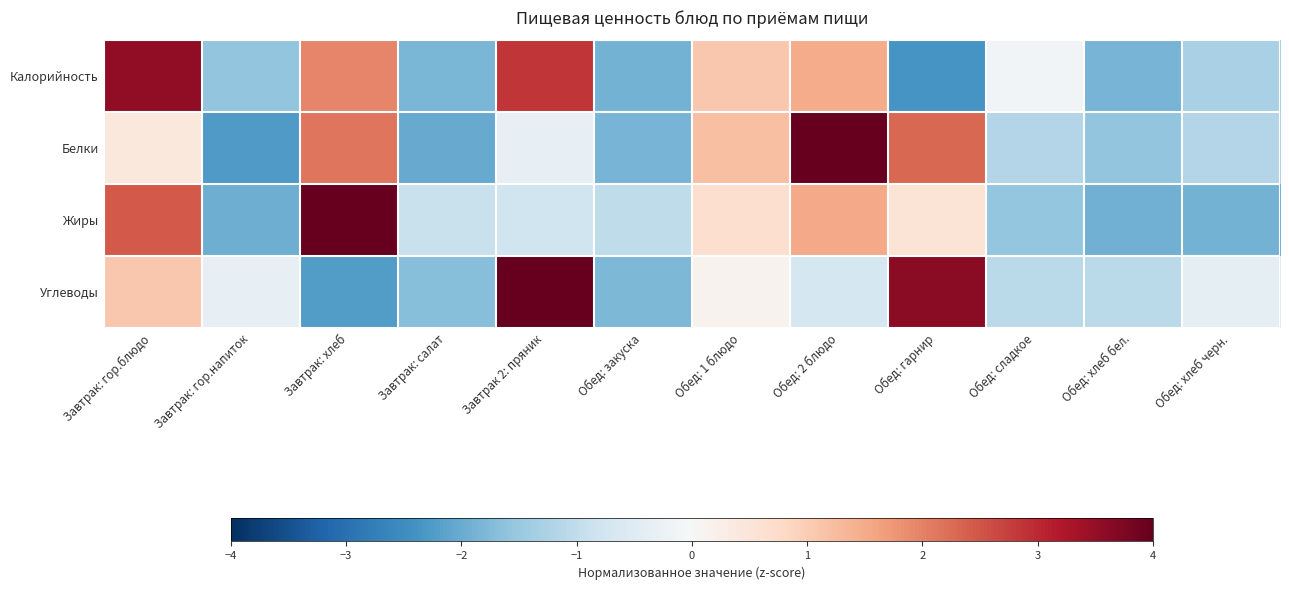

Which series has the largest range (max minus min)?

Жиры